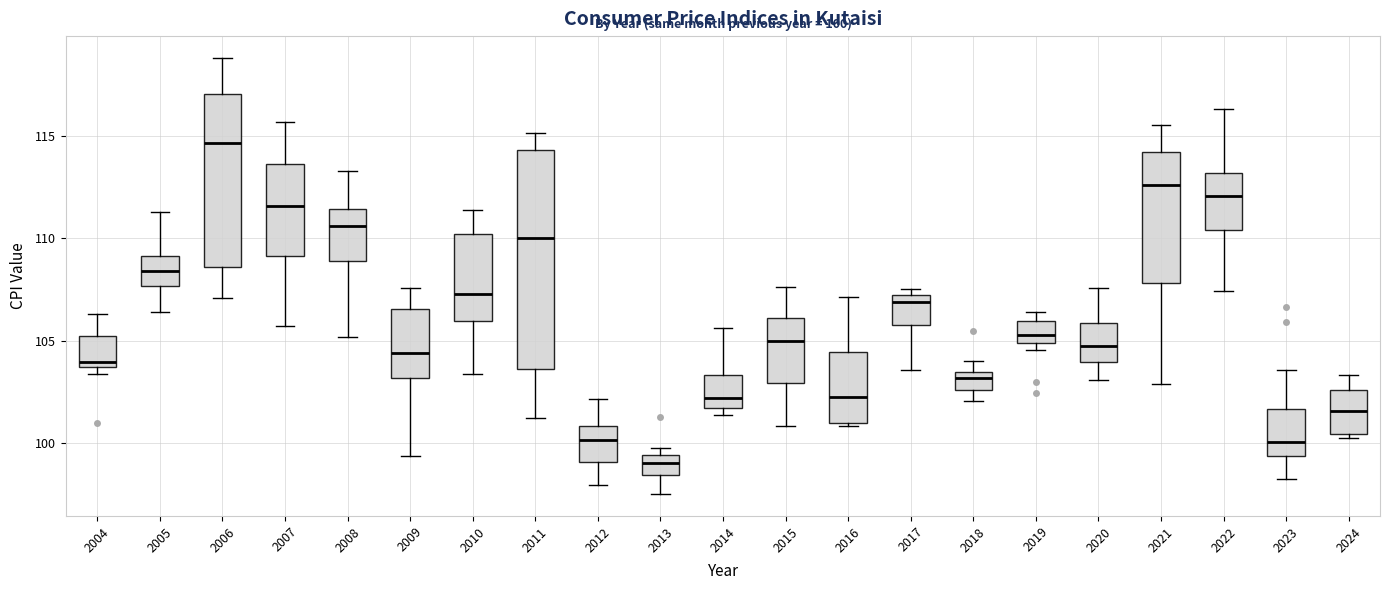

Comparing the boxes themselves (not the whiskers), which one is the tallest?

2011